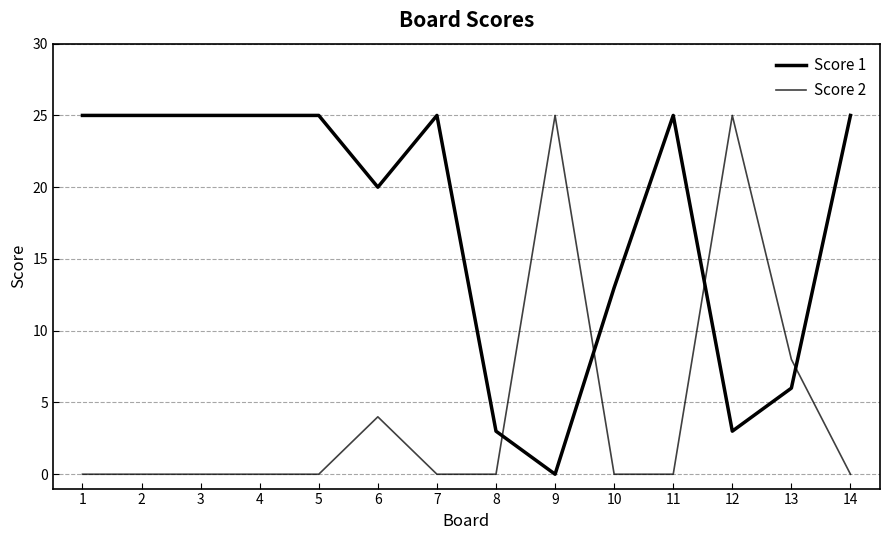

How many distinct data groups are displayed?

2